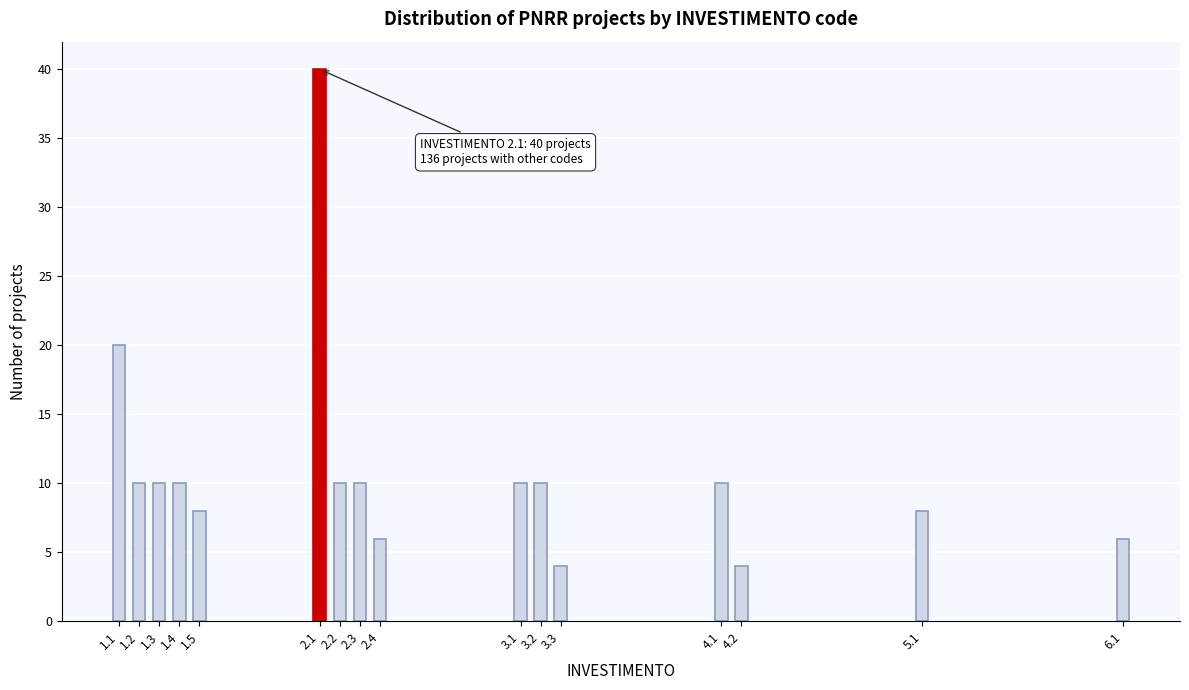

Reading left to right, extract all data points from this chart.

1.1=20	1.2=10	1.3=10	1.4=10	1.5=8	2.1=40	2.2=10	2.3=10	2.4=6	3.1=10	3.2=10	3.3=4	4.1=10	4.2=4	5.1=8	6.1=6